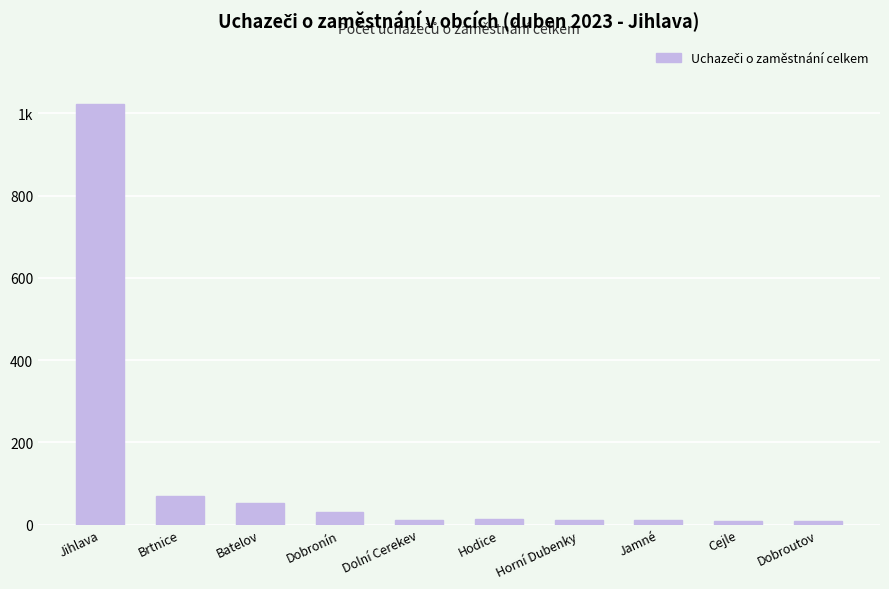

What is the label of the 10th bar from the right?

Jihlava